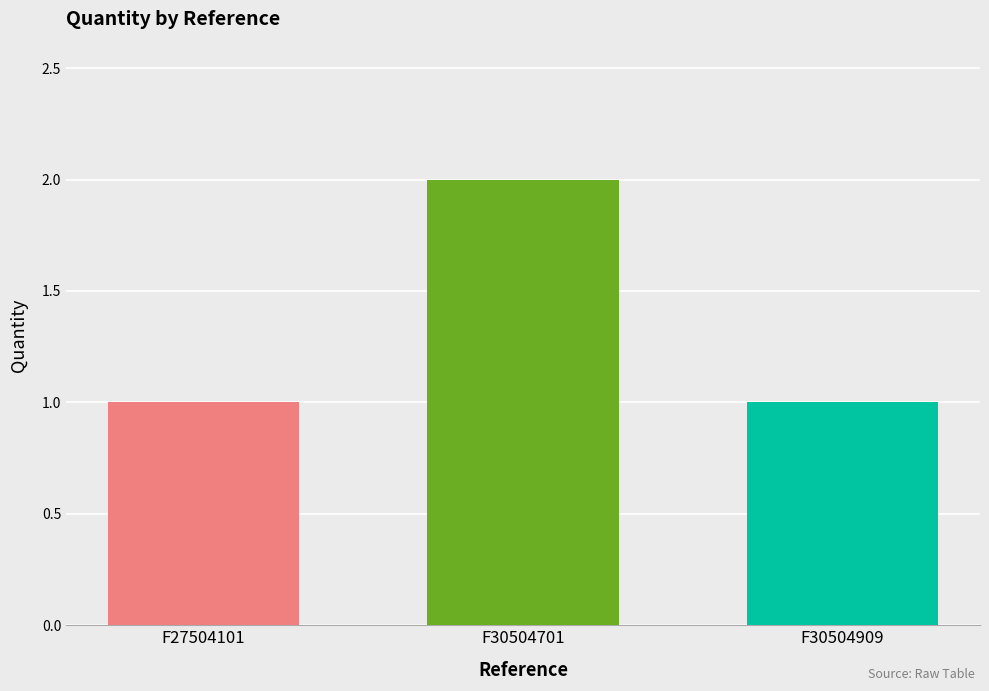

Approximately how many times larger is the value at F30504909 compared to F27504101?

1.0